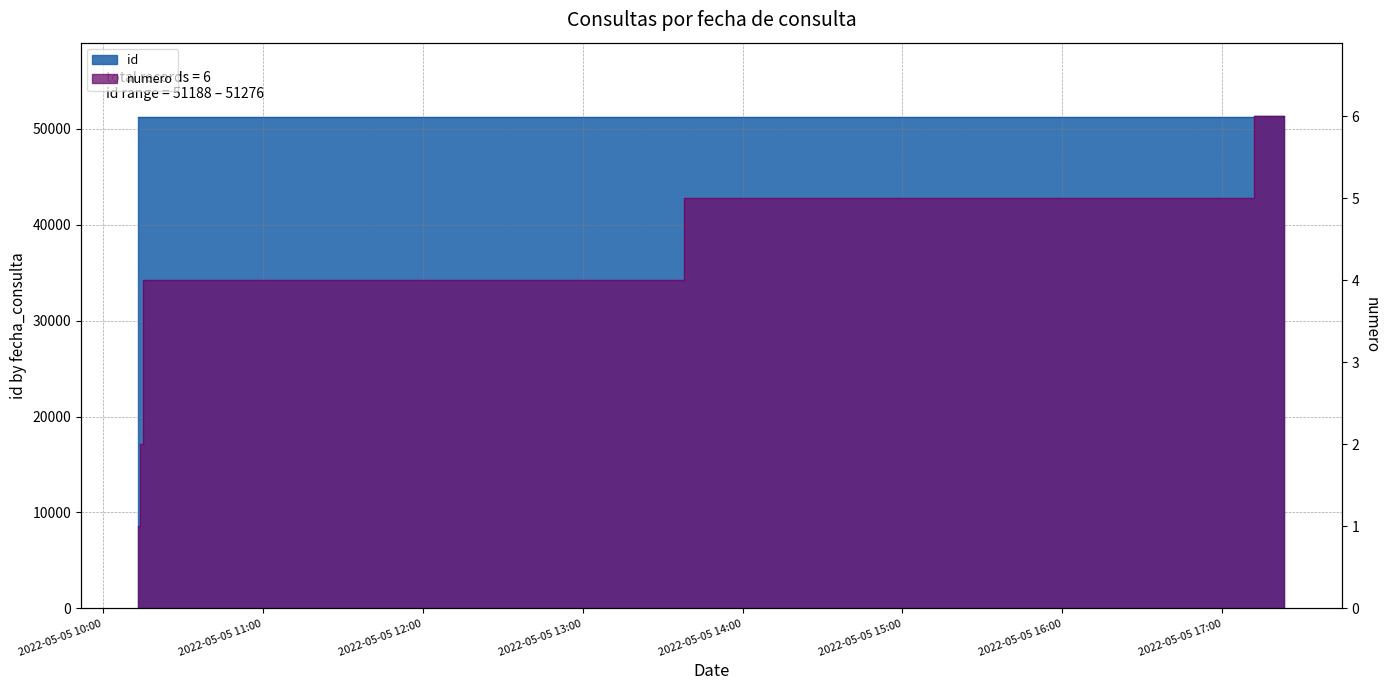

Reading right to left, what are all the values shown in this chart?

id: 51276	51269	51193	51190	51189	51188
numero: 6	5	4	3	2	1